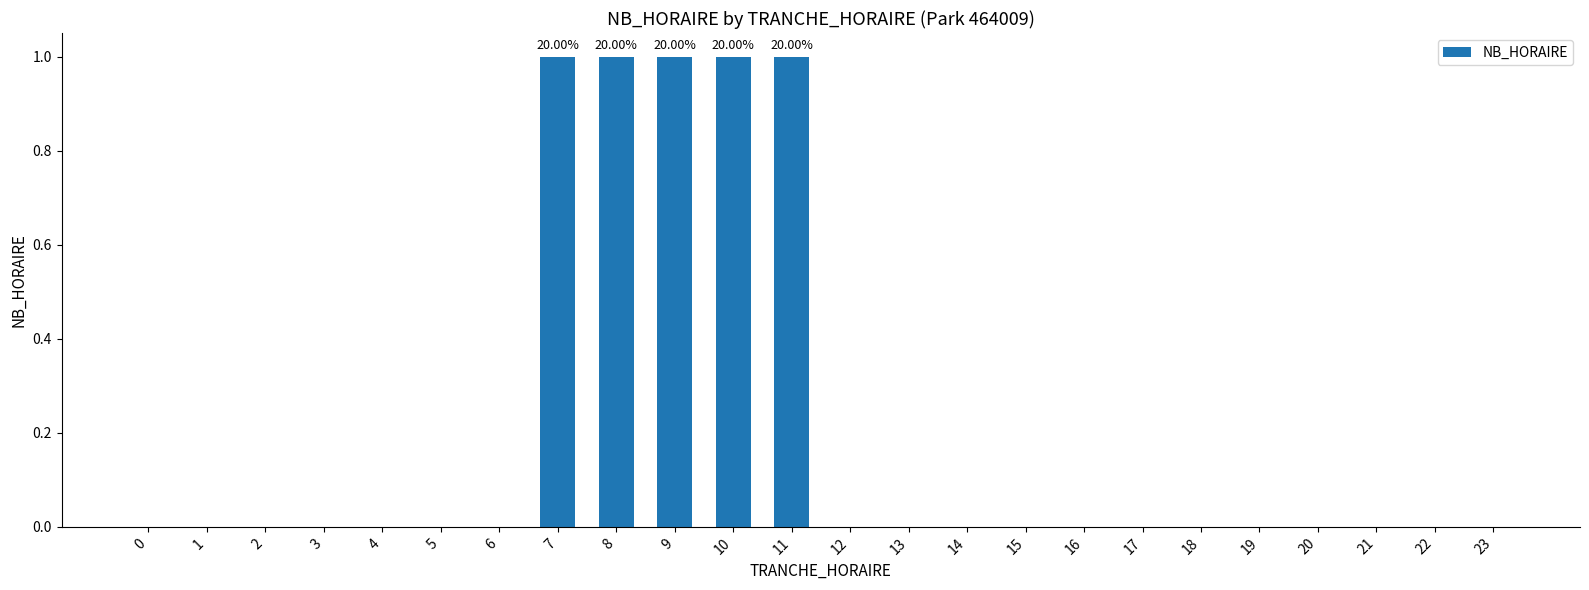

Approximately how many times larger is the value at 7 compared to 11?

1.0